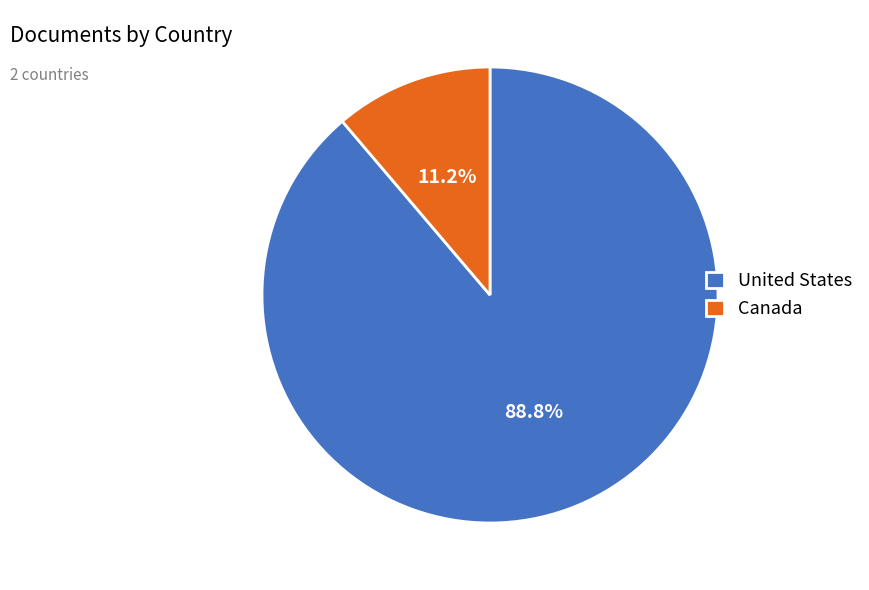

What is the largest slice in the pie chart?

United States